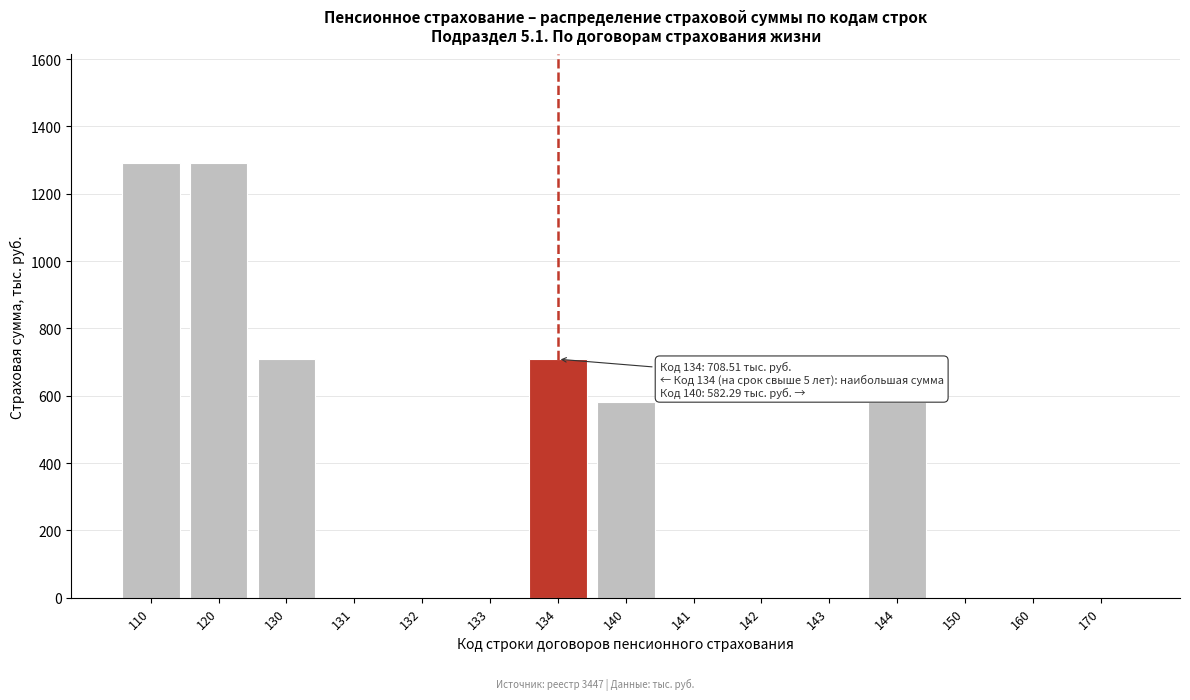

Reading left to right, what are all the values shown in this chart?

110=1290.8	120=1290.8	130=708.5	131=0.0	132=0.0	133=0.0	134=708.5	140=582.3	141=0.0	142=0.0	143=0.0	144=582.3	150=0.0	160=0.0	170=0.0